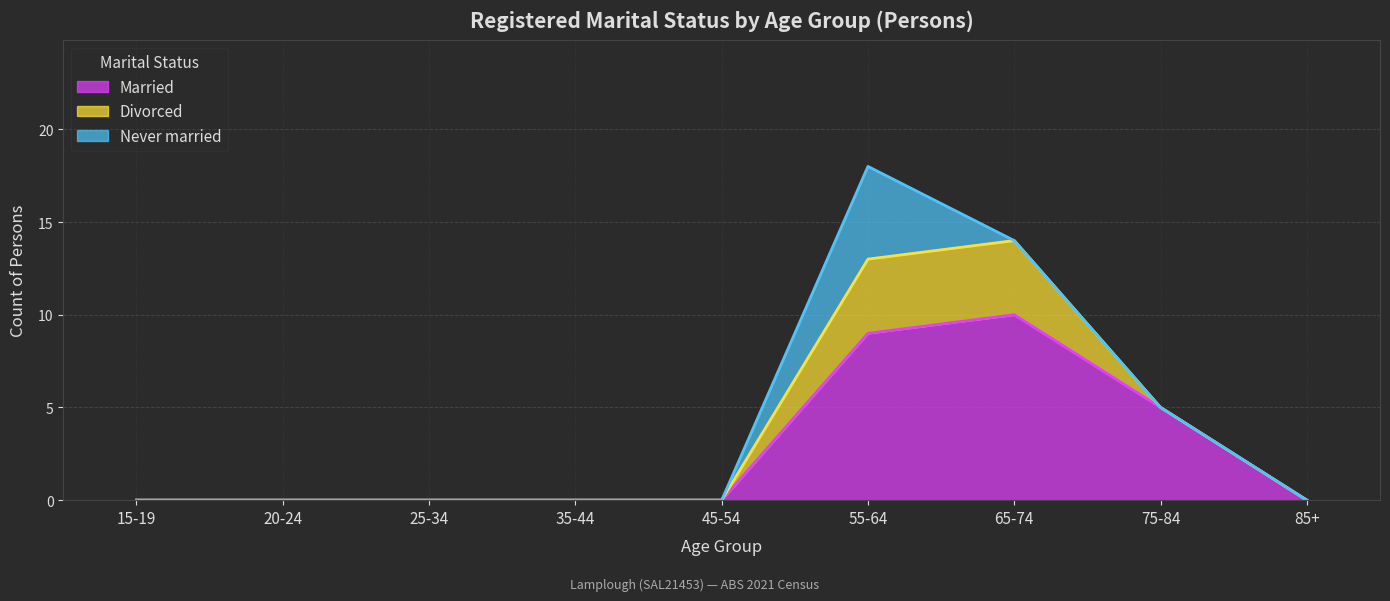

Which series has the widest spread of values?

Married